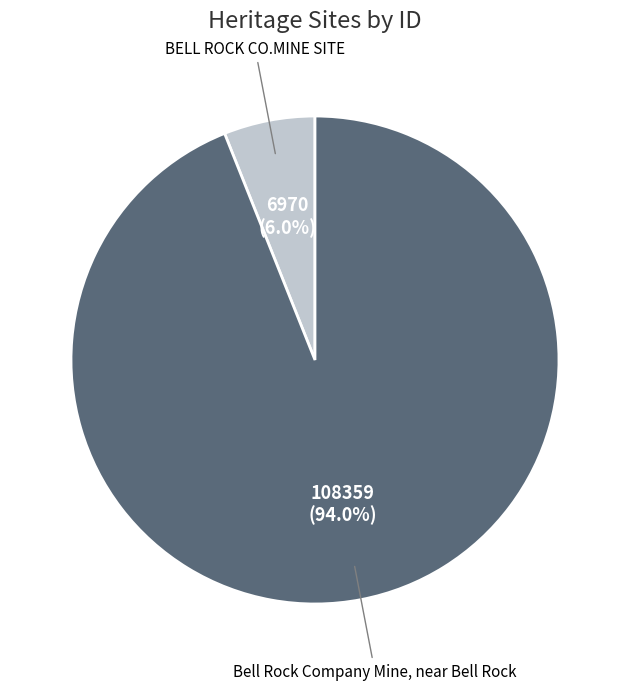

Rank the categories by value from highest to lowest.

Bell Rock Company Mine, near Bell Rock, BELL ROCK CO.MINE SITE